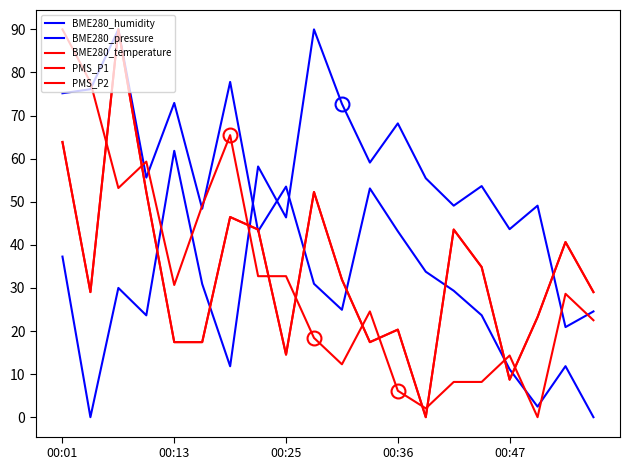

Does the chart display data point markers on the line(s)?

No